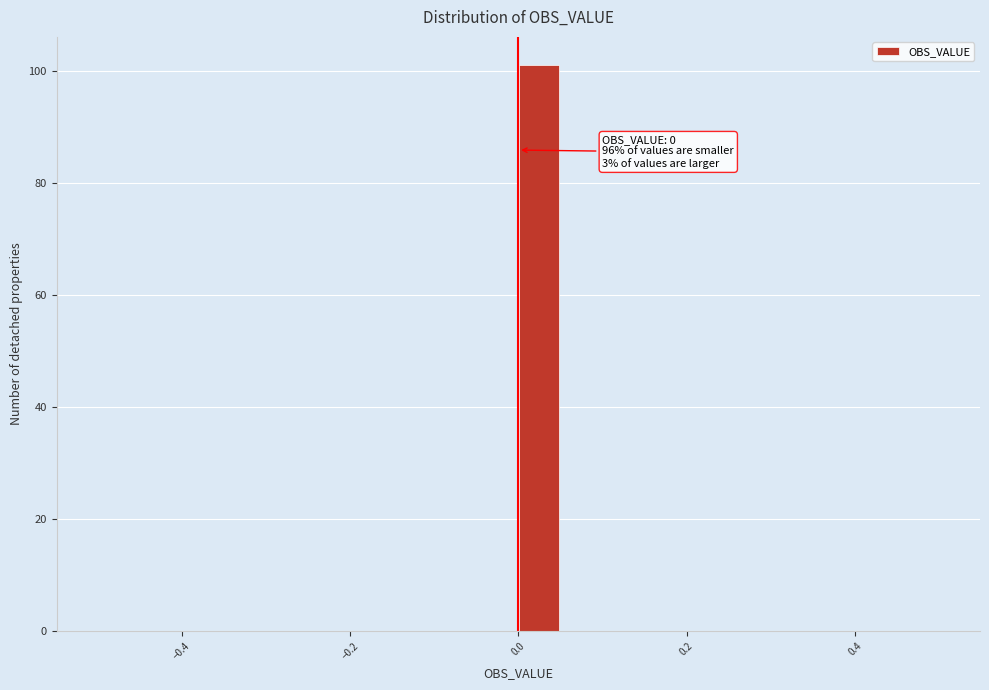

Read against the x-axis, roughly where is the centre of the tallest bar?

0.02